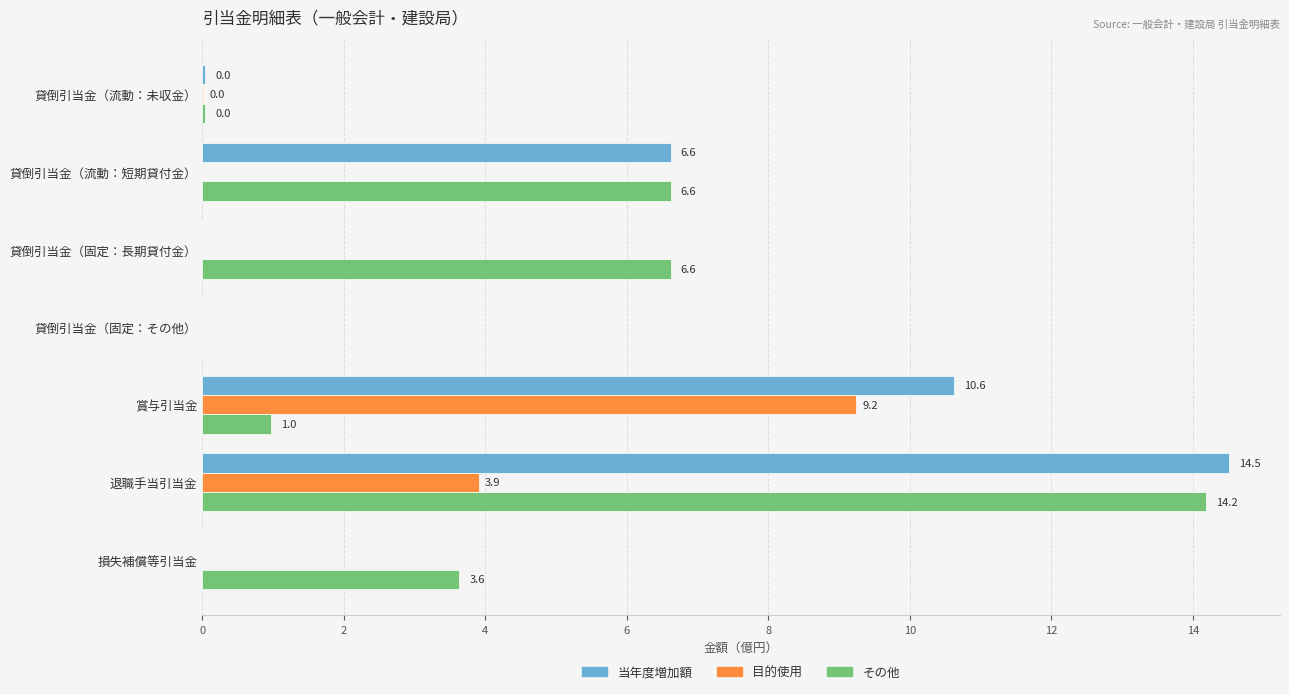

Which series has the largest total across all categories?

その他